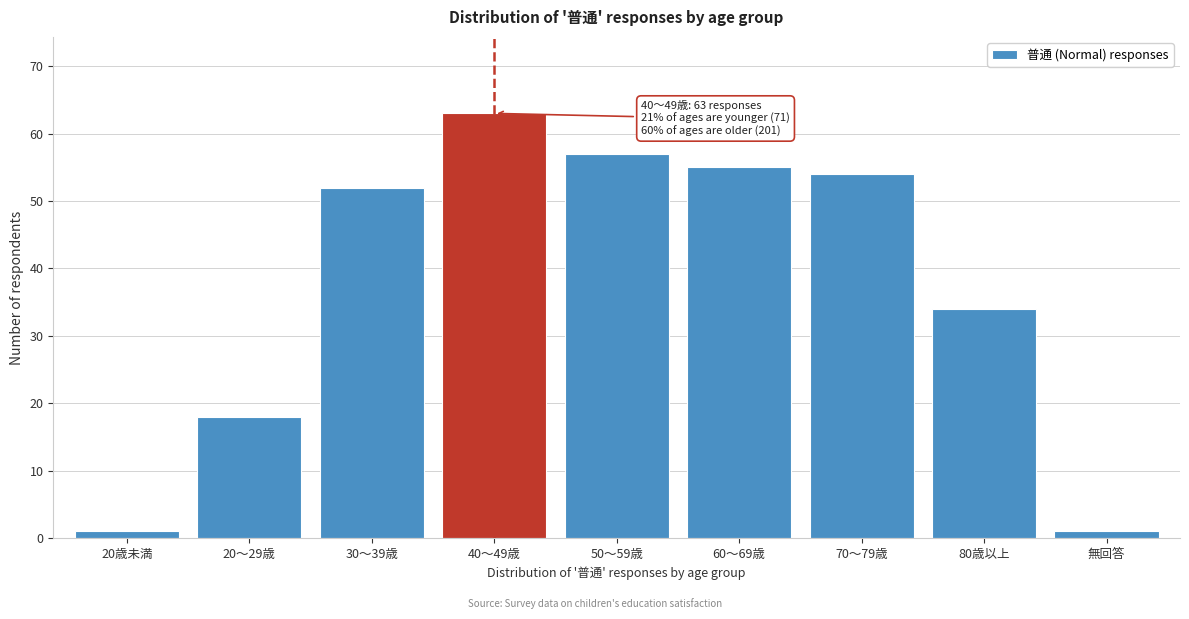

Reading left to right, extract all data points from this chart.

1	18	52	63	57	55	54	34	1